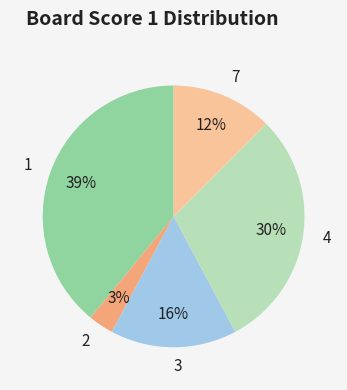

True or false: 3 accounts for 16% of the total.

True